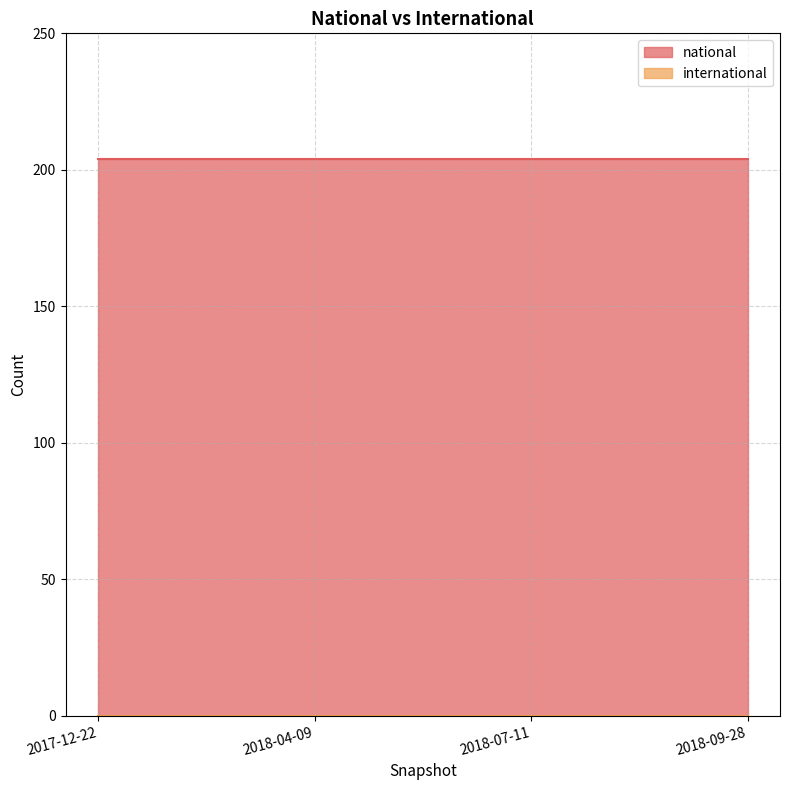

True or false: national has a value of 331 at 2018-09-28.

False